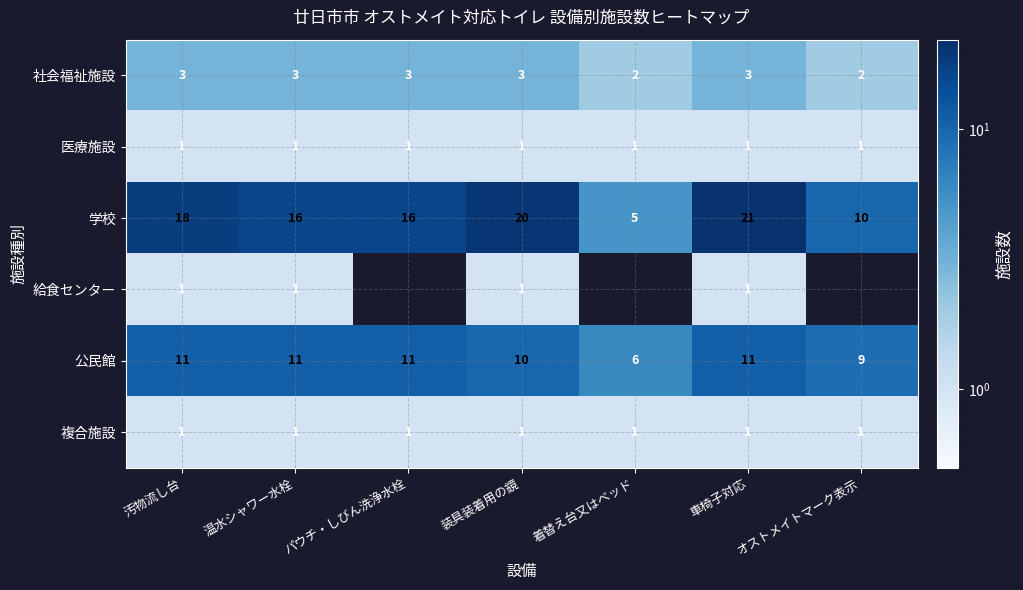

What is the sum of all 複合施設 values?

7